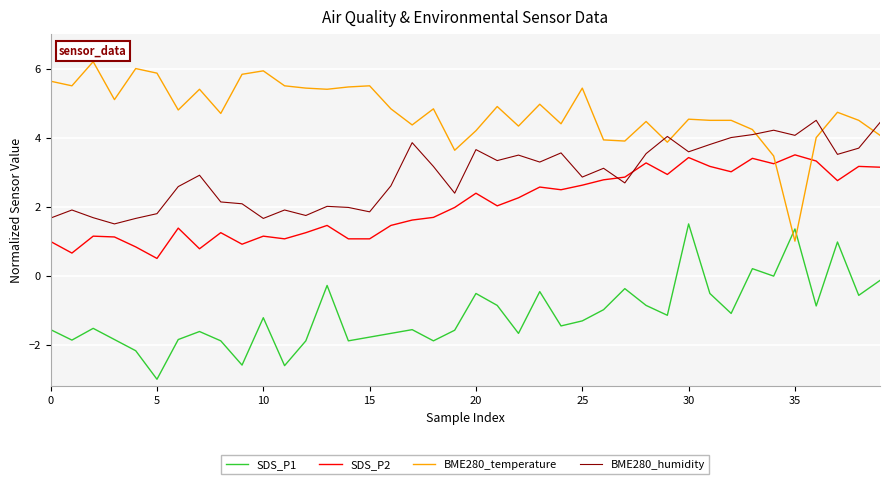

What is the minimum value for BME280_temperature?

1.0